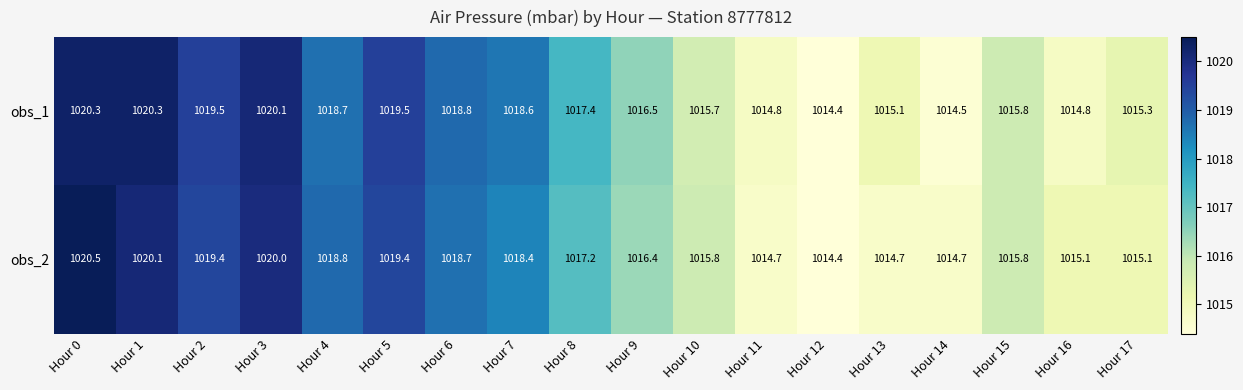

List the series in order of their overall mean, lowest first.

obs_2, obs_1